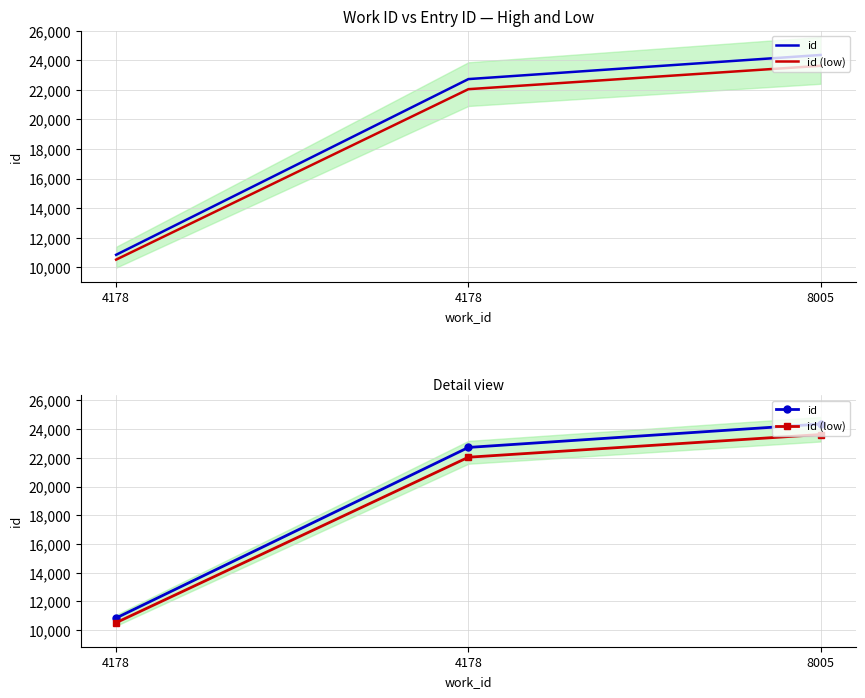

At which category is the sum across all series the highest?

8005